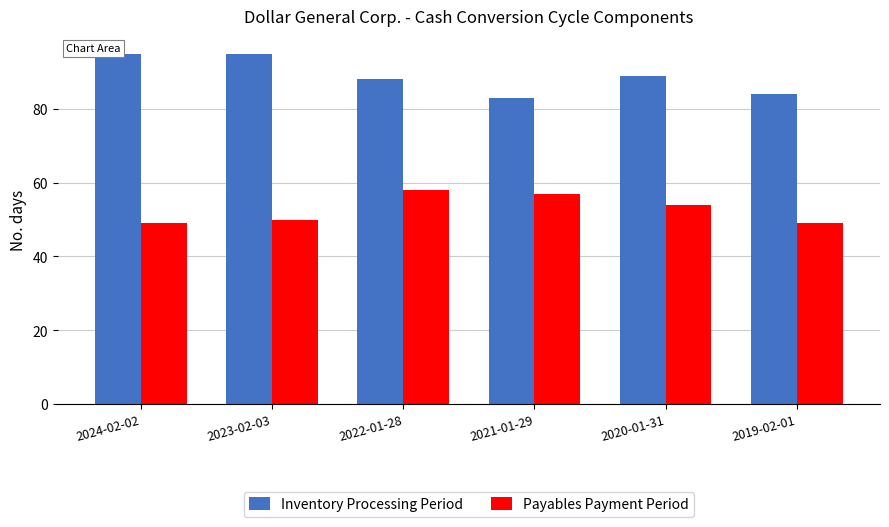

What is the difference between the highest and lowest values at 2021-01-29?

26